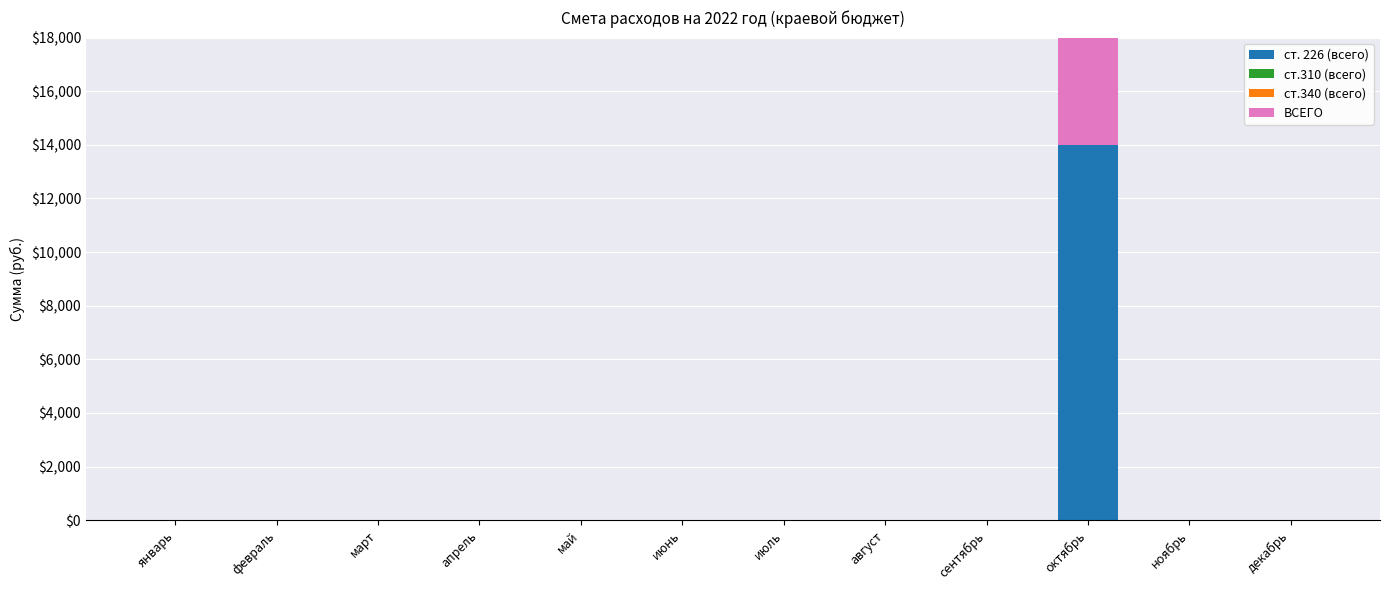

Reading left to right, transcribe all the data shown in this chart.

ст. 226 (всего): январь=0	февраль=0	март=0	апрель=0	май=0	июнь=0	июль=0	август=0	сентябрь=0	октябрь=14000	ноябрь=0	декабрь=0
ст.310 (всего): январь=0	февраль=0	март=0	апрель=0	май=0	июнь=0	июль=0	август=0	сентябрь=0	октябрь=0	ноябрь=0	декабрь=0
ст.340 (всего): январь=0	февраль=0	март=0	апрель=0	май=0	июнь=0	июль=0	август=0	сентябрь=0	октябрь=0	ноябрь=0	декабрь=0
ВСЕГО: январь=0	февраль=0	март=0	апрель=0	май=0	июнь=0	июль=0	август=0	сентябрь=0	октябрь=14000	ноябрь=0	декабрь=0